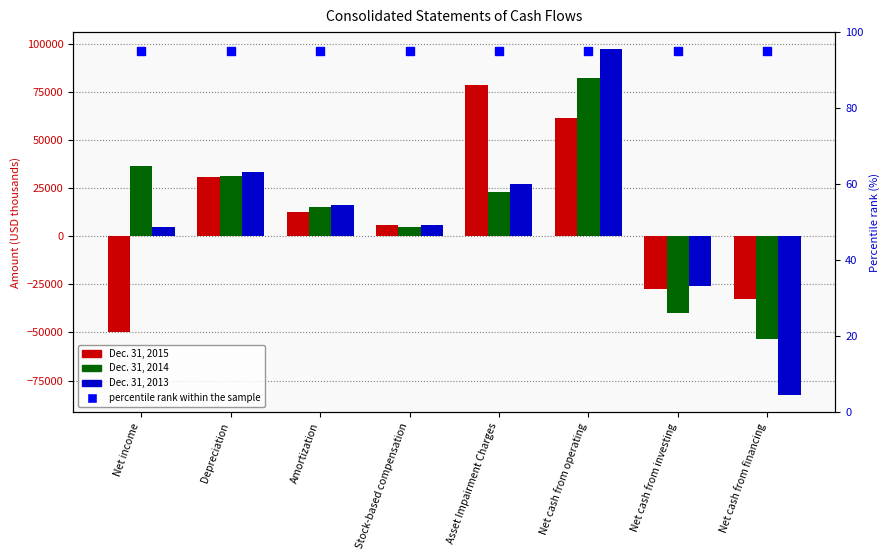

Is the value of Dec. 31, 2013 at Net income greater than the value of Dec. 31, 2014 at Net cash from investing?

Yes